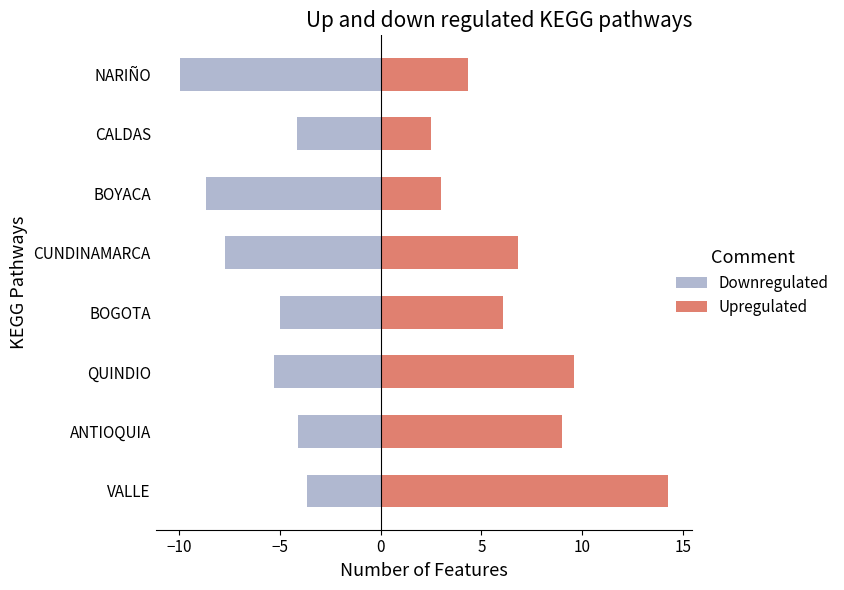

What is the average value of the Upregulated series?

6.9